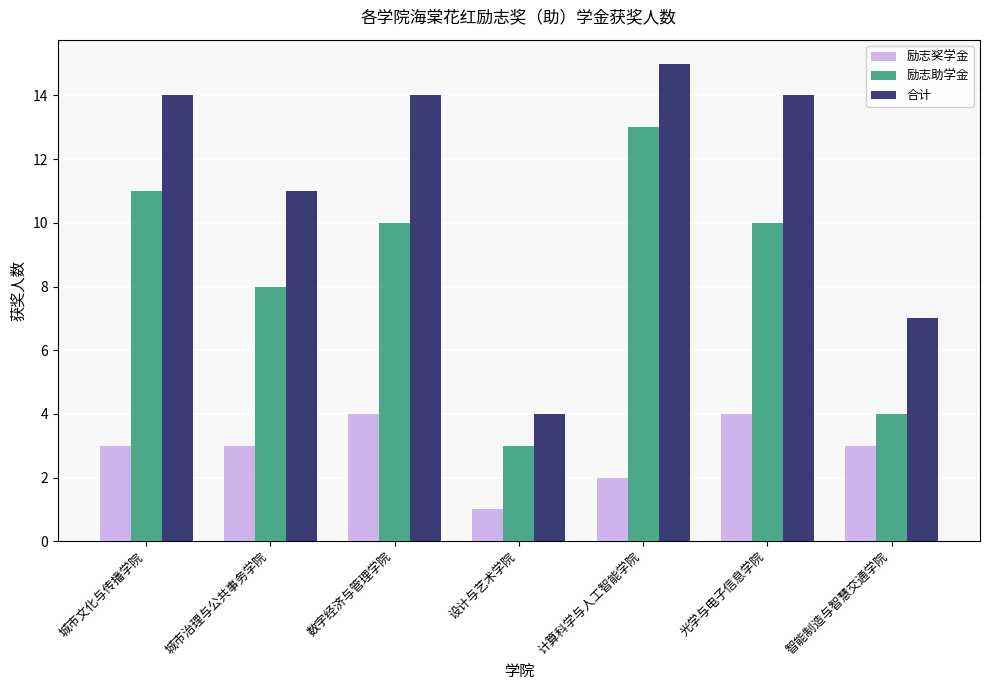

Which series has the widest spread of values?

合计